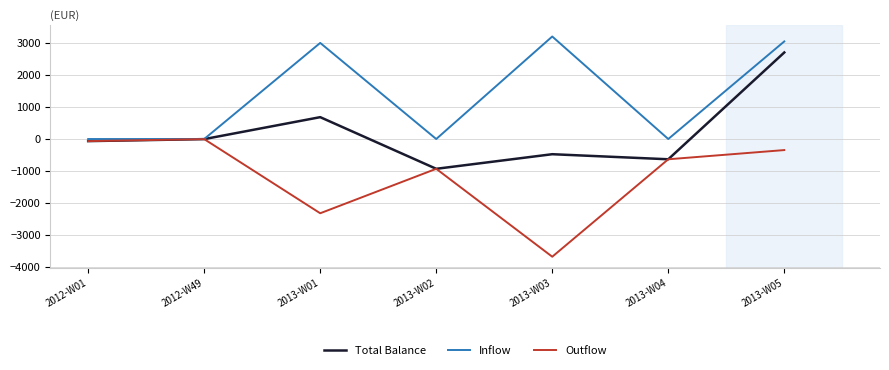

Rank the series by their maximum value, from lowest to highest.

Outflow, Total Balance, Inflow